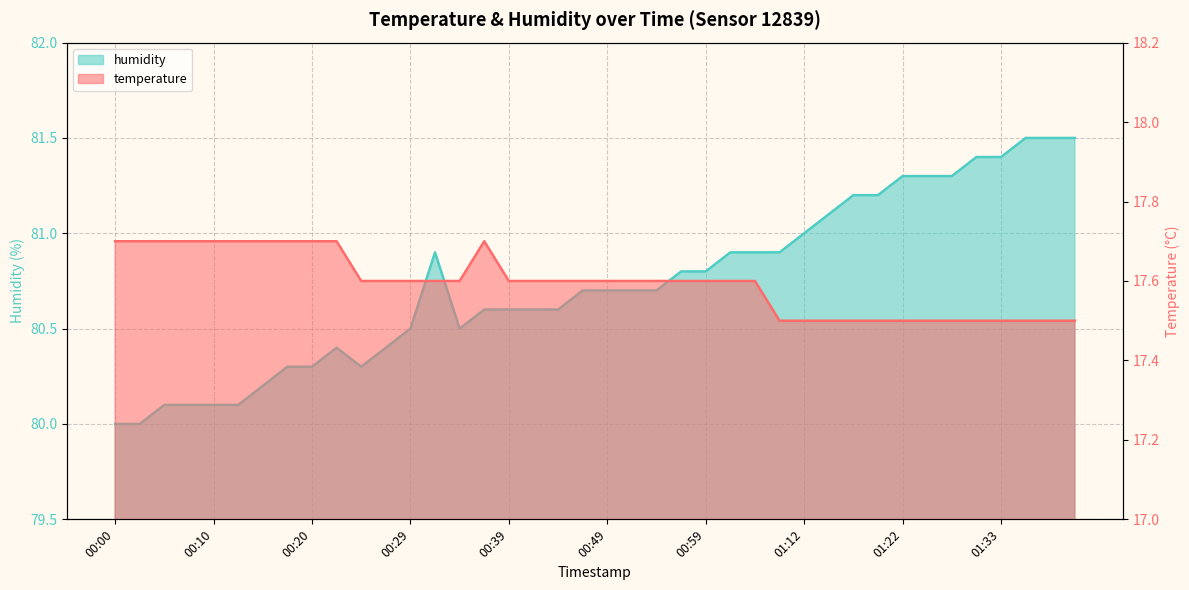

What is the sum of all humidity values?

3229.4